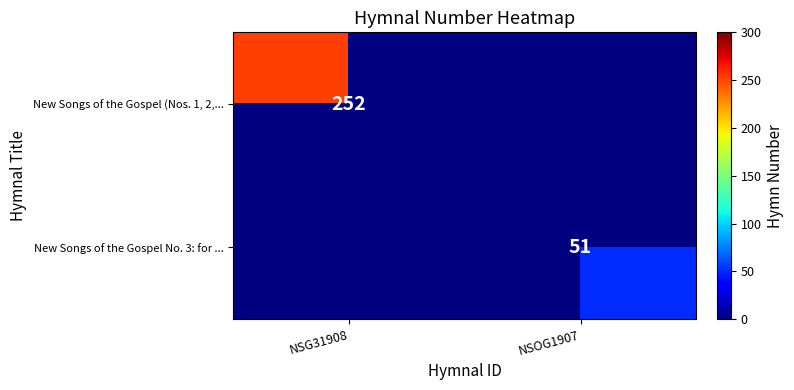

Between NSOG1907 and NSG31908, which is larger?

NSG31908